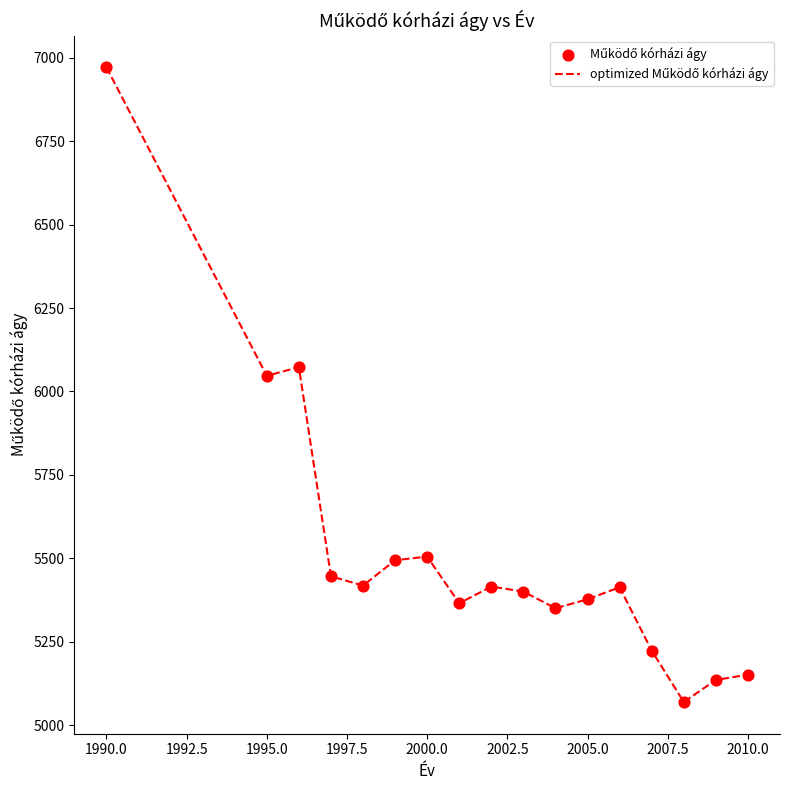

What is the difference between the maximum and minimum values?

1903